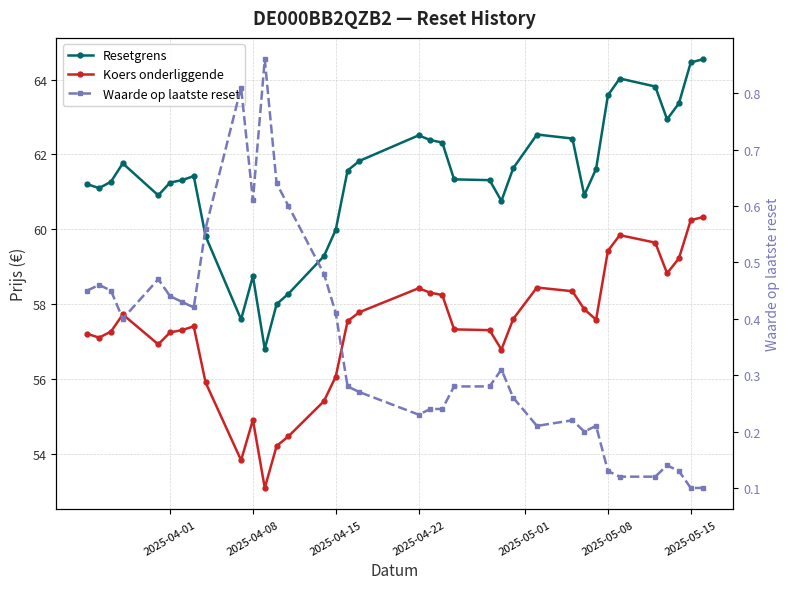

True or false: Resetgrens and Koers onderliggende intersect in this chart.

False